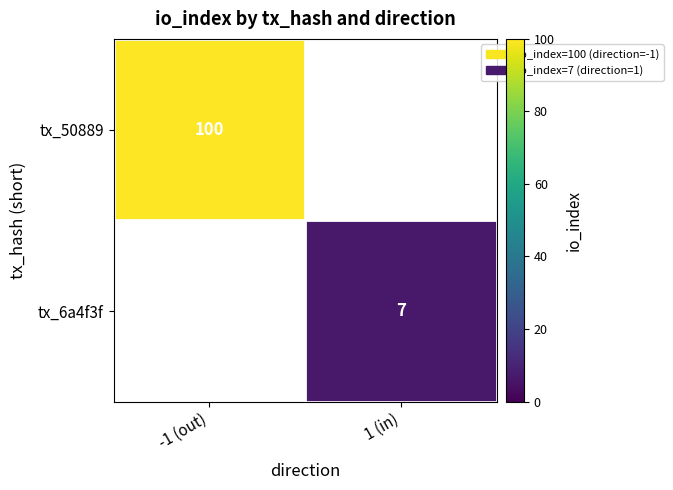

True or false: tx_50889 has a value of 139 at -1 (out).

False